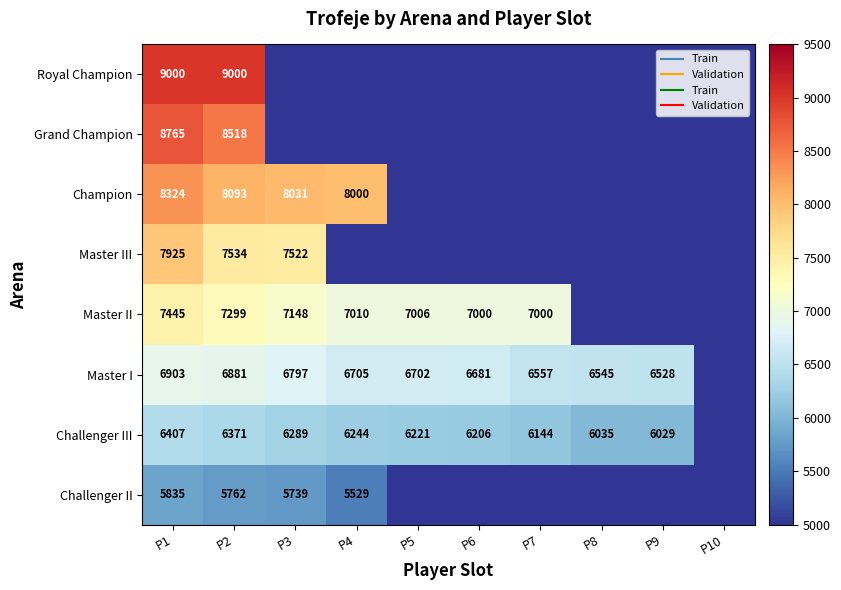

Which category has the highest value in the Master III series?

P1